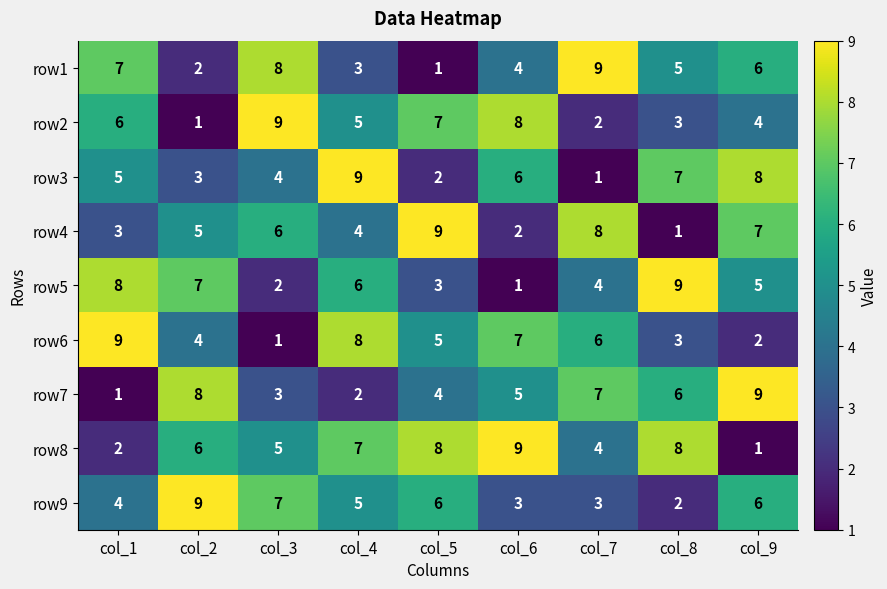

Which series changed the most between col_1 and col_9?

row7